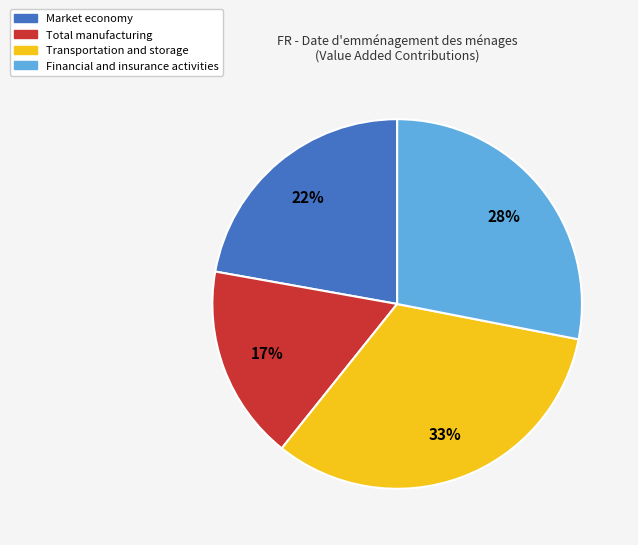

What percentage is the Total manufacturing slice, to the nearest percent?

17%